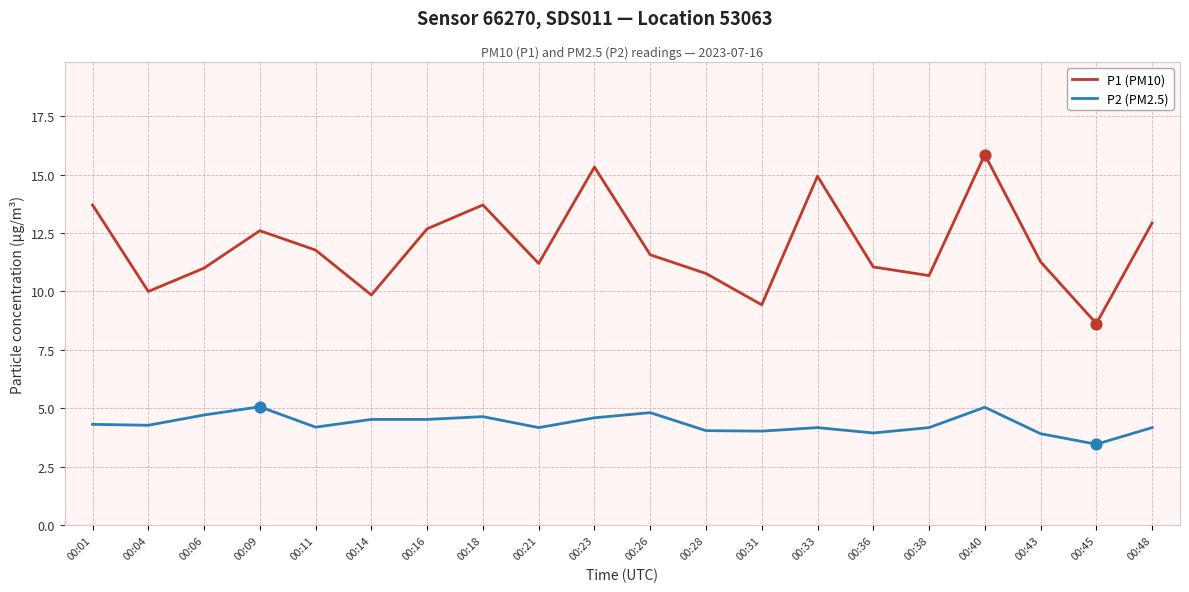

What is the spread (max minus min) of values at 00:06?

6.3